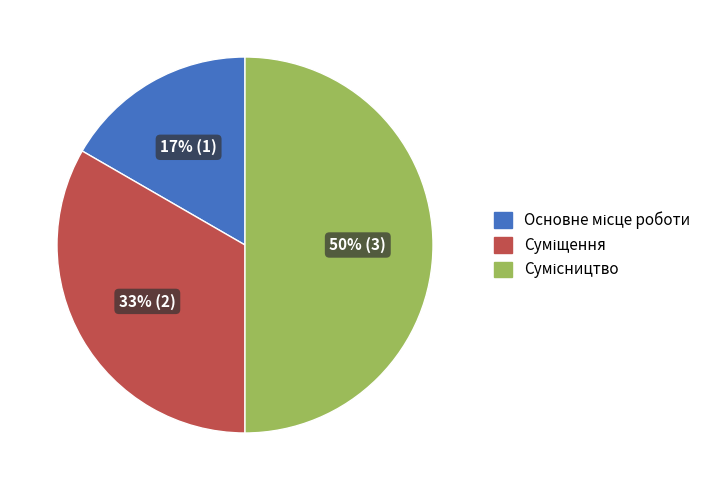

To the nearest percent, what is the average slice percentage?

33%